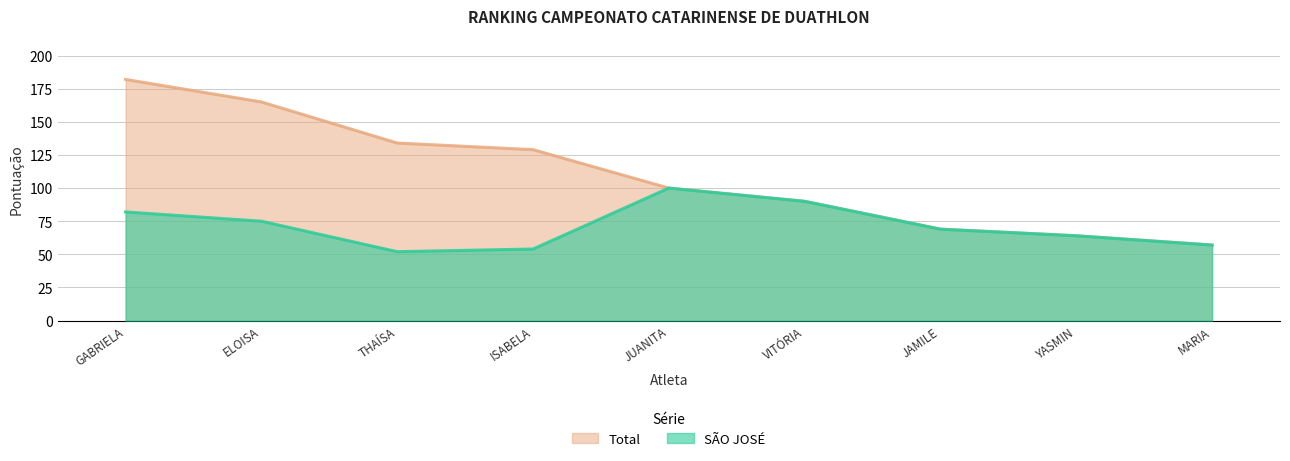

At how many categories does at least one series exceed 151?

2